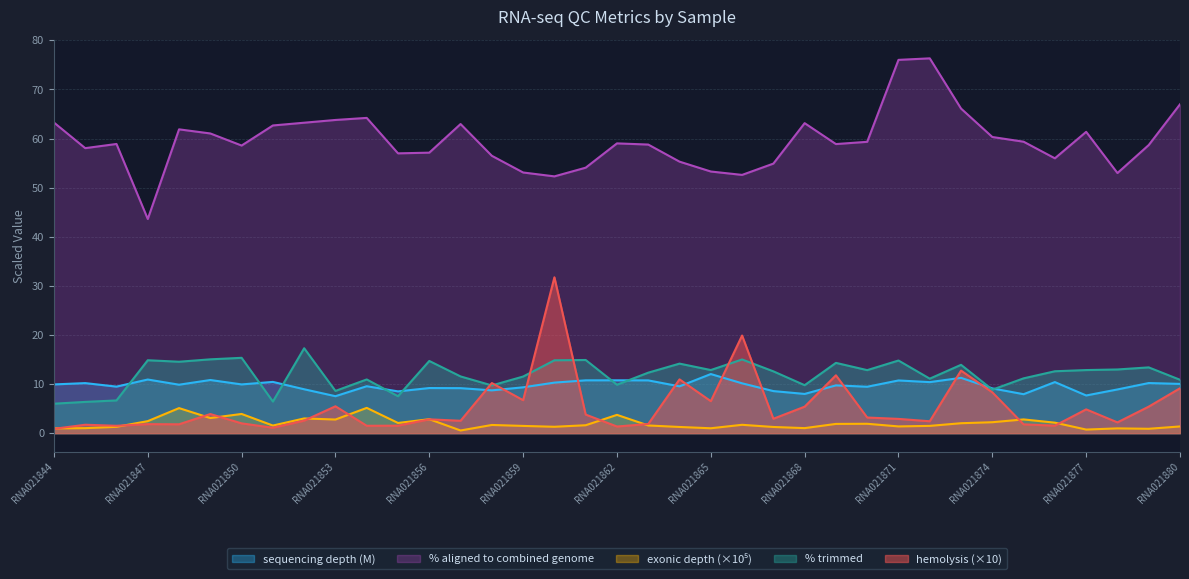

What is the difference between the maximum and minimum values in the % trimmed series?

11.3